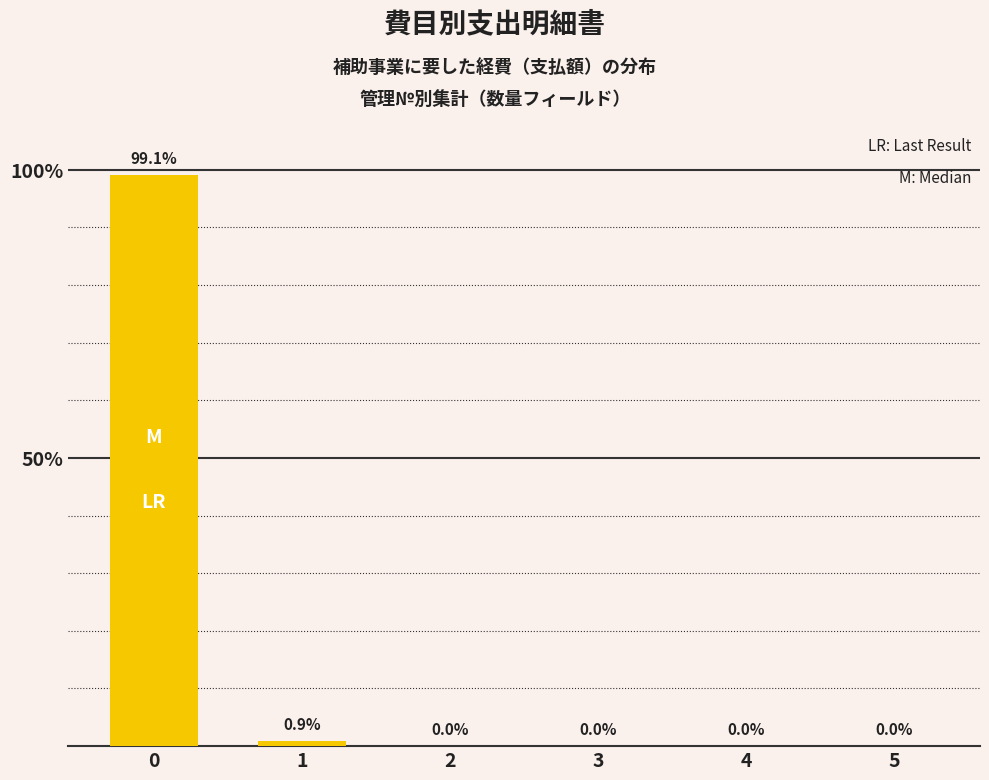

What is the sum of all values?

100.0